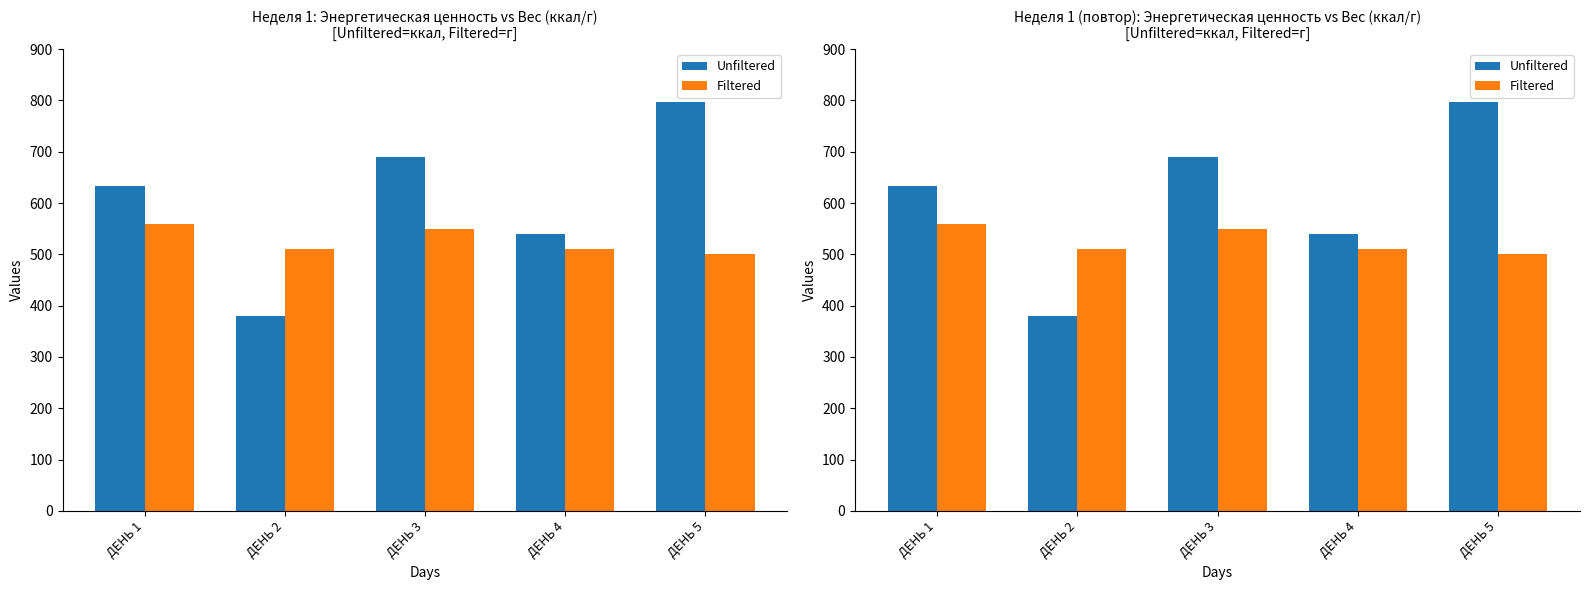

How many groups of bars are there?

5